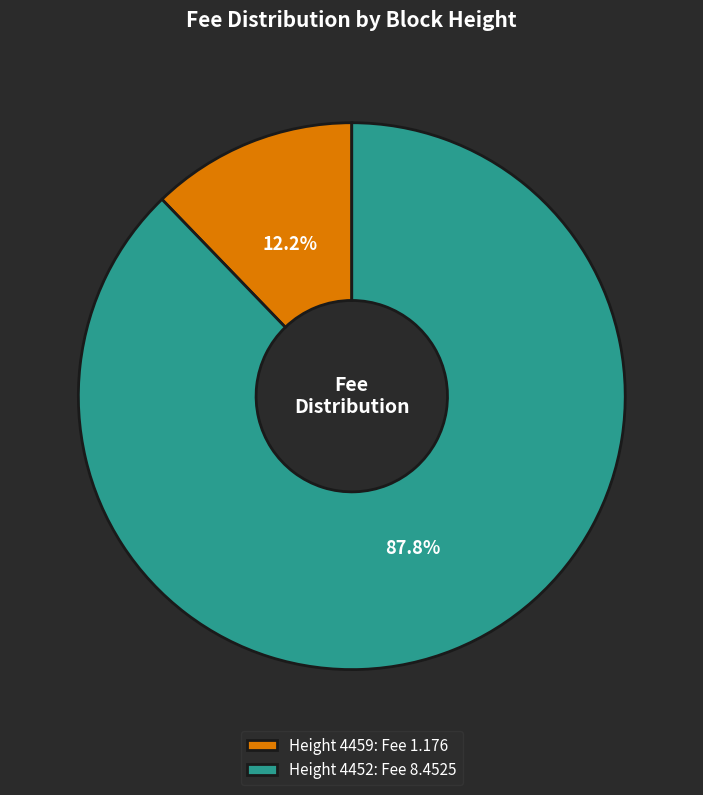

Count the number of slices in the pie.

2